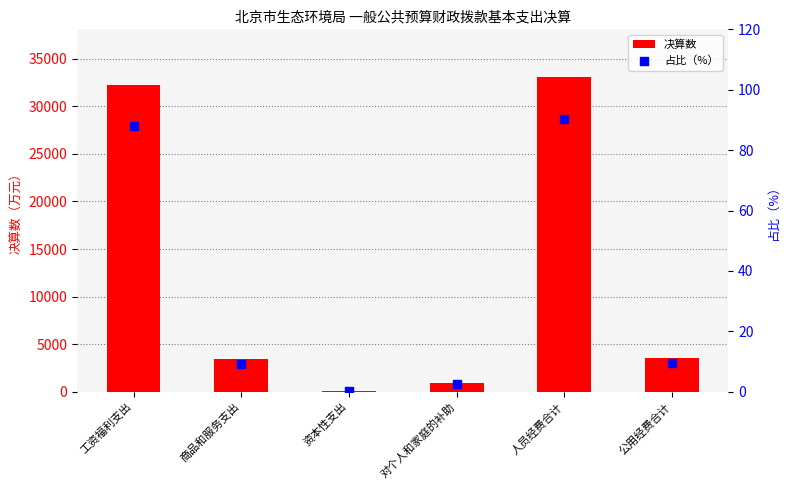

Which series reaches the minimum Y coordinate?

占比（%）